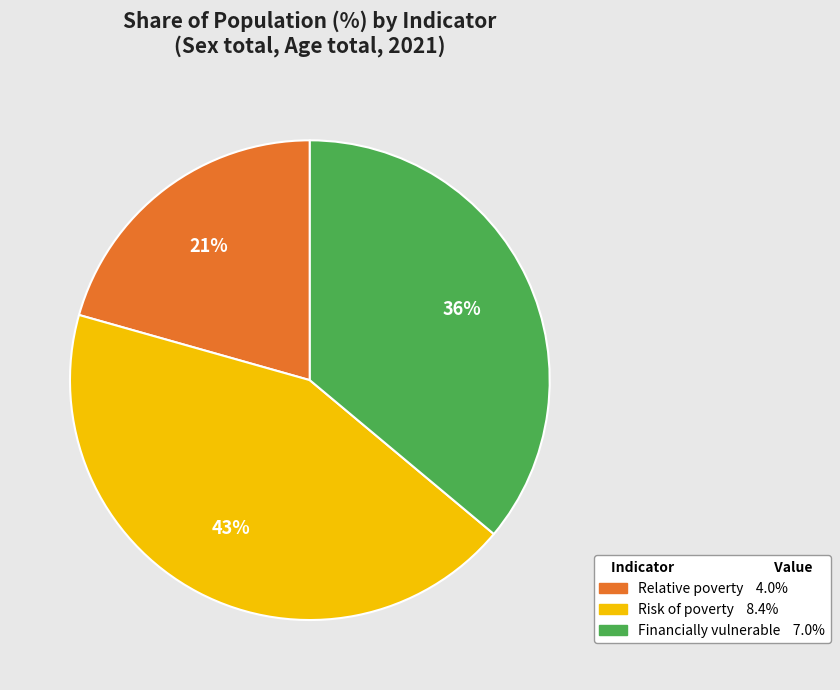

To the nearest percent, what is the average slice percentage?

33%